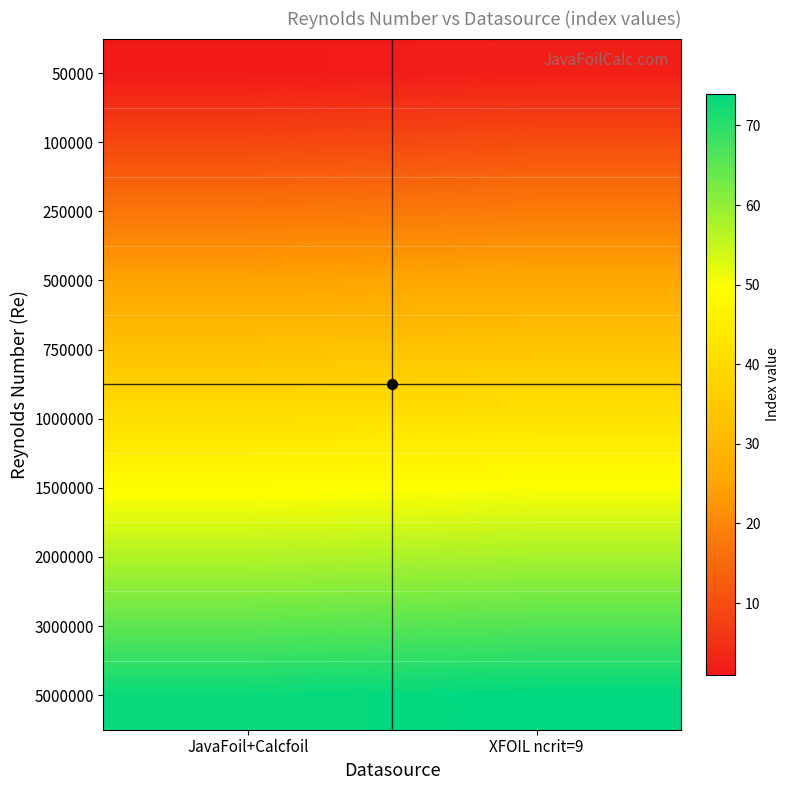

Reading right to left, what are all the values shown in this chart?

50000: XFOIL ncrit=9=2	JavaFoil+Calcfoil=1
100000: XFOIL ncrit=9=10	JavaFoil+Calcfoil=9
250000: XFOIL ncrit=9=18	JavaFoil+Calcfoil=17
500000: XFOIL ncrit=9=26	JavaFoil+Calcfoil=25
750000: XFOIL ncrit=9=34	JavaFoil+Calcfoil=33
1000000: XFOIL ncrit=9=42	JavaFoil+Calcfoil=41
1500000: XFOIL ncrit=9=50	JavaFoil+Calcfoil=49
2000000: XFOIL ncrit=9=58	JavaFoil+Calcfoil=57
3000000: XFOIL ncrit=9=66	JavaFoil+Calcfoil=65
5000000: XFOIL ncrit=9=74	JavaFoil+Calcfoil=73